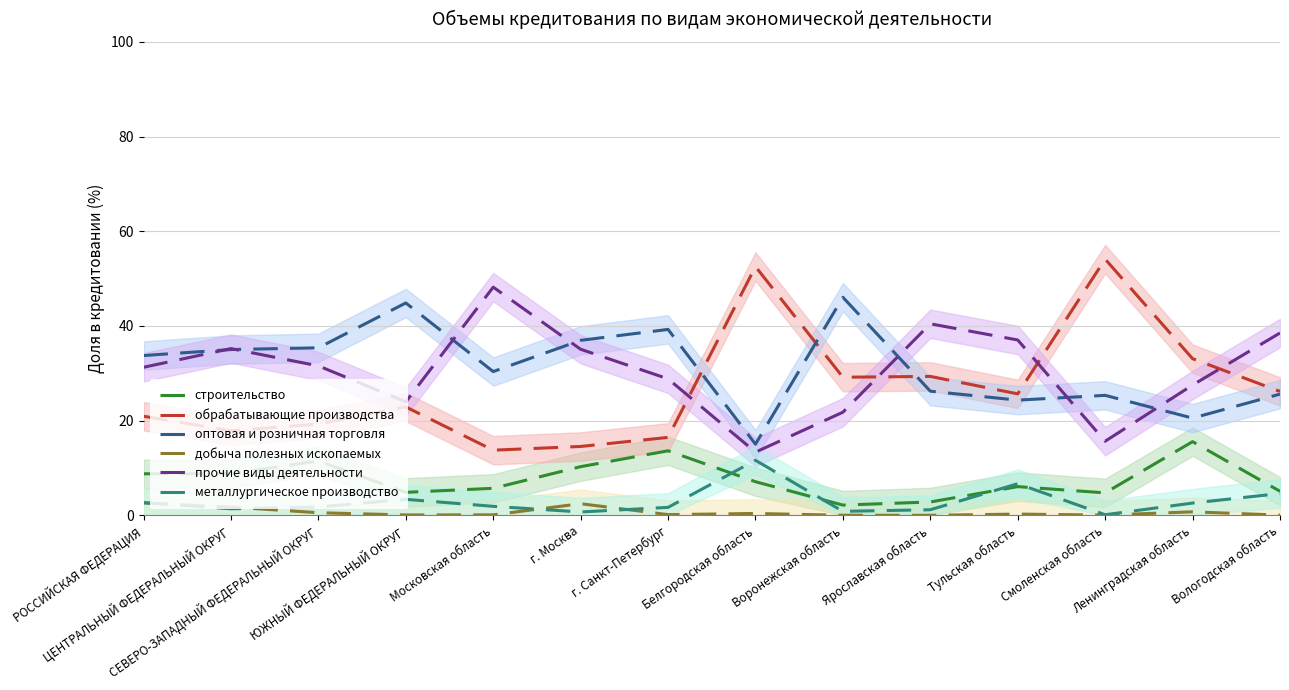

Where is the first local minimum for оптовая и розничная торговля?

Московская область